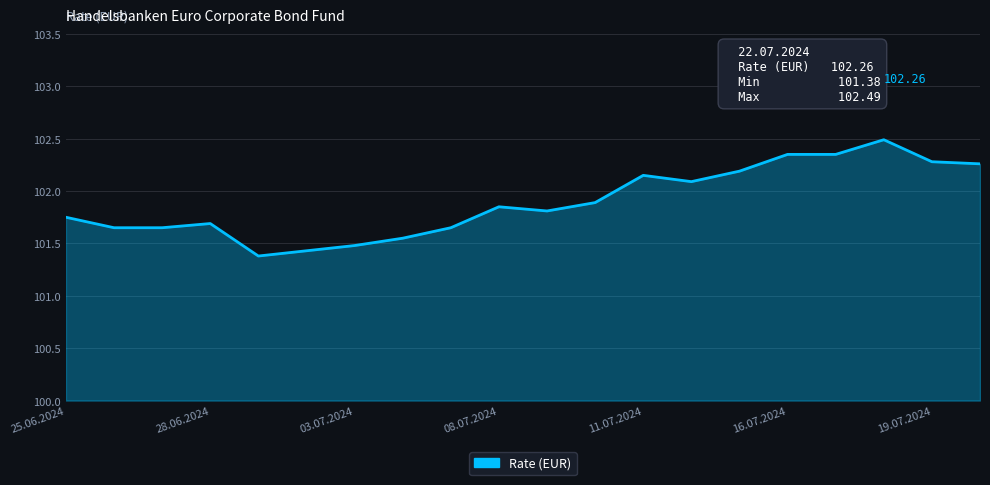

What is the maximum value shown in the chart?

102.5